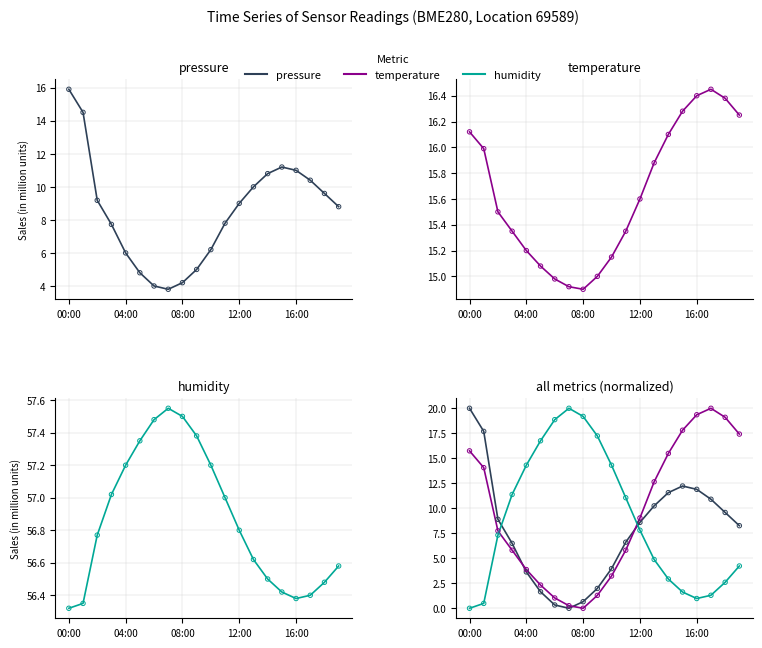

At how many categories does at least one series exceed 4?

20